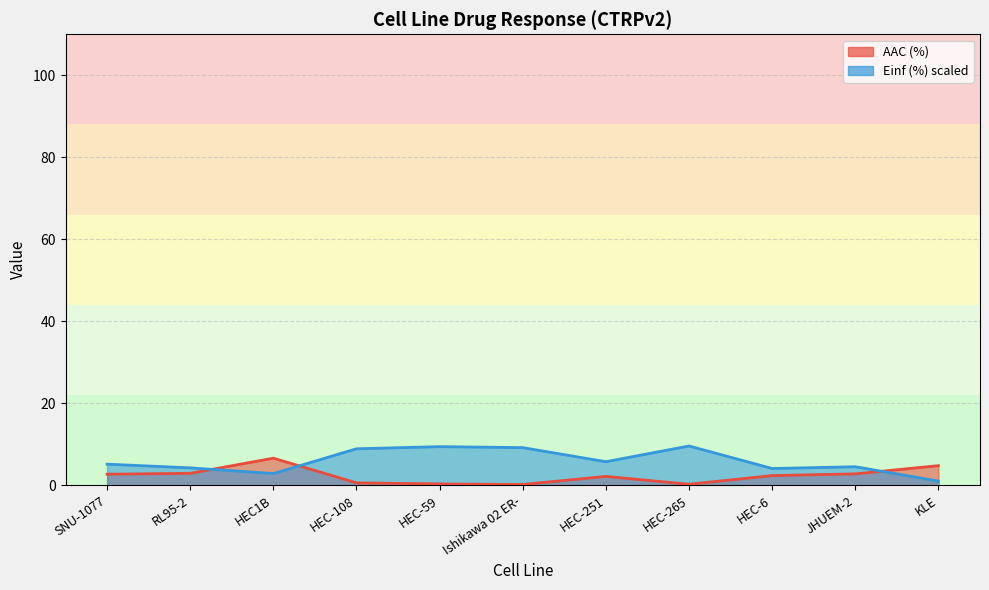

Which series ends up on top after the final intersection of AAC (%) and Einf (%)?

AAC (%)